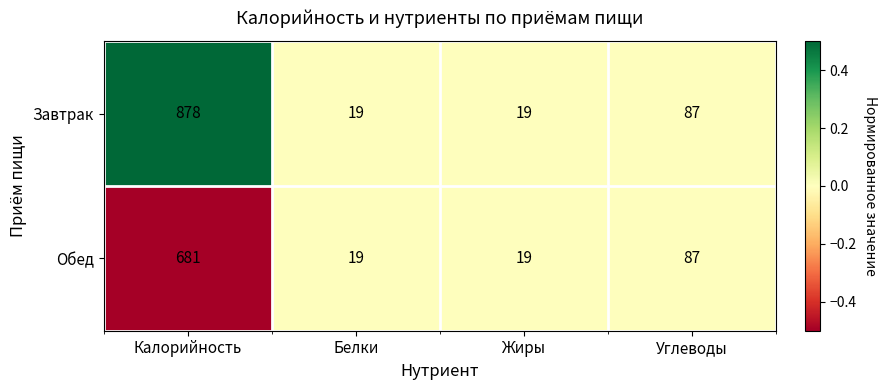

The Обед series shows 19 at Белки. True or false?

True